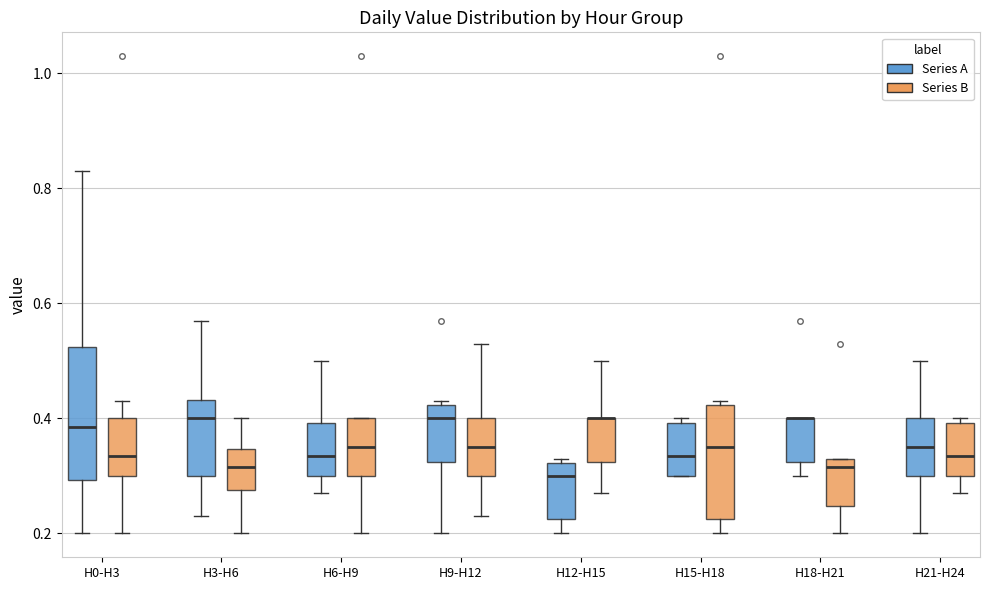

Comparing the boxes themselves (not the whiskers), which one is the tallest?

H0-H3 (Series A)